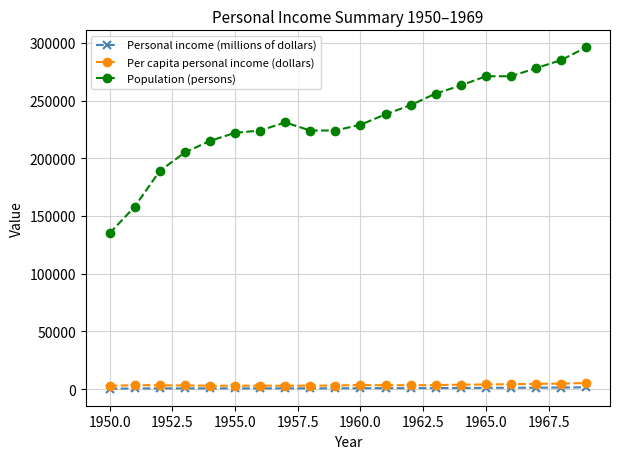

Does the chart have visible grid lines?

Yes